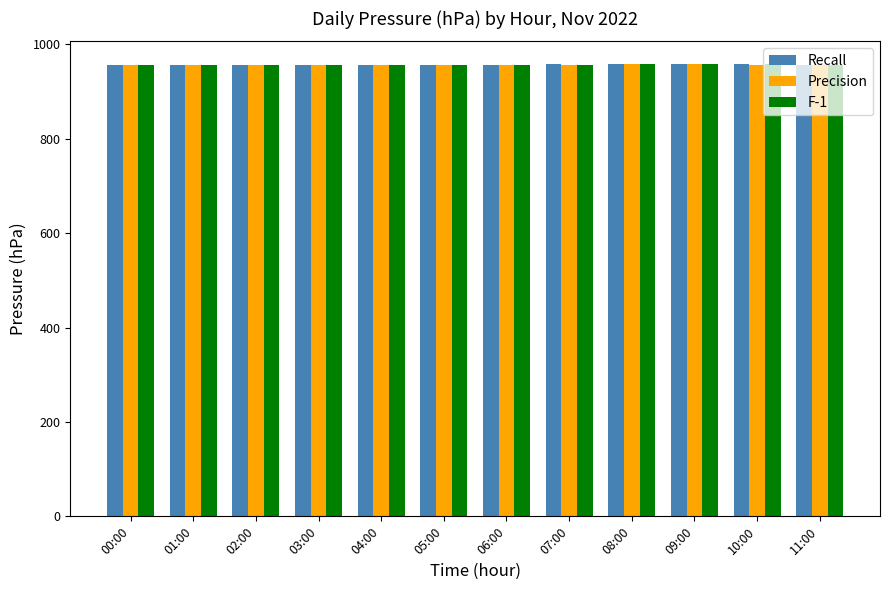

What value does the Precision series have at 10:00?

957.0